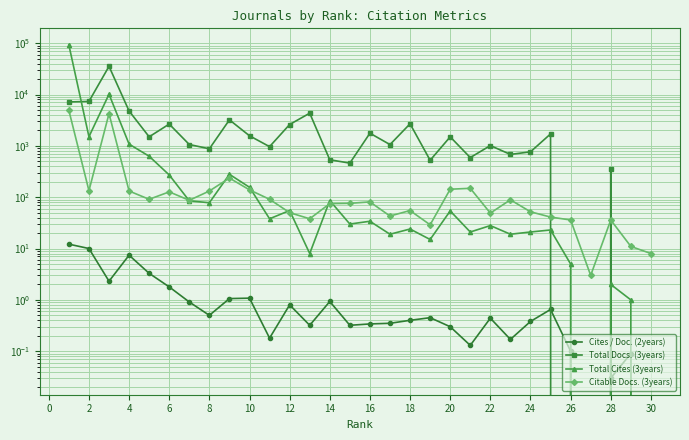

At how many categories does at least one series exceed 80401?

1